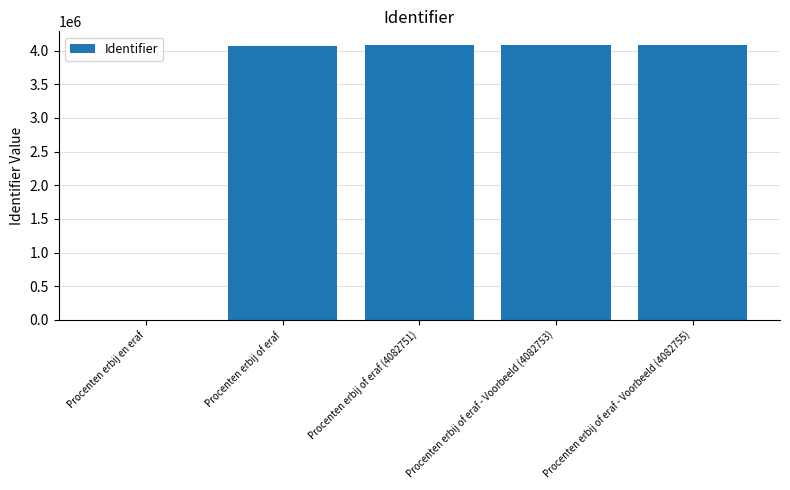

Approximately how many times larger is the value at Procenten erbij of eraf - Voorbeeld (4082755) compared to Procenten erbij of eraf?

1.0